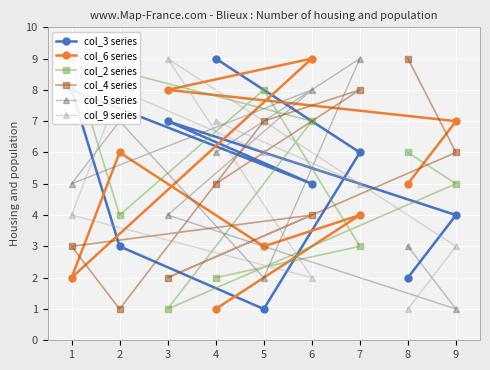

Reading right to left, extract all data points from this chart.

col_3 series: 8=2	9=4	3=7	6=5	1=8	2=3	5=1	7=6	4=9
col_6 series: 8=5	9=7	3=8	6=9	1=2	2=6	5=3	7=4	4=1
col_2 series: 8=6	9=5	3=1	6=7	1=9	2=4	5=8	7=3	4=2
col_4 series: 8=9	9=6	3=2	6=4	1=3	2=1	5=7	7=8	4=5
col_5 series: 8=3	9=1	3=4	6=8	1=5	2=7	5=2	7=9	4=6
col_9 series: 8=1	9=3	3=9	6=2	1=4	2=8	5=6	7=5	4=7